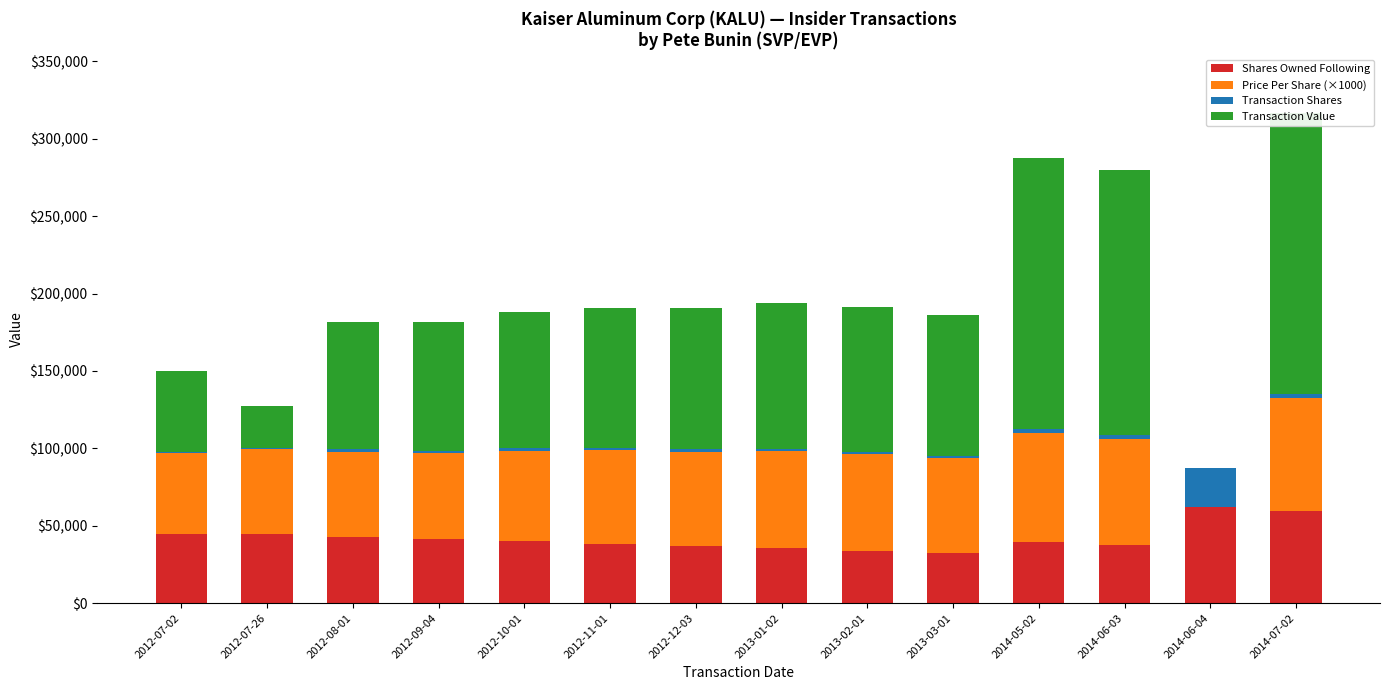

Reading left to right, what are all the values shown in this chart?

Shares Owned Following: 2012-07-02=45012.0	2012-07-26=44512.0	2012-08-01=43012.0	2012-09-04=41512.0	2012-10-01=40012.0	2012-11-01=38512.0	2012-12-03=37012.0	2013-01-02=35512.0	2013-02-01=34012.0	2013-03-01=32578.0	2014-05-02=39844.0	2014-06-03=37344.0	2014-06-04=62344.0	2014-07-02=59844.0
Price Per Share (×1000): 2012-07-02=51930.0	2012-07-26=55000.0	2012-08-01=54833.3	2012-09-04=55430.0	2012-10-01=58550.0	2012-11-01=60320.0	2012-12-03=60870.0	2013-01-02=62750.0	2013-02-01=62220.0	2013-03-01=60950.0	2014-05-02=70170.0	2014-06-03=68624.0	2014-06-04=0.0	2014-07-02=72660.0
Transaction Shares: 2012-07-02=1000.0	2012-07-26=500.0	2012-08-01=1500.0	2012-09-04=1500.0	2012-10-01=1500.0	2012-11-01=1500.0	2012-12-03=1500.0	2013-01-02=1500.0	2013-02-01=1500.0	2013-03-01=1500.0	2014-05-02=2500.0	2014-06-03=2500.0	2014-06-04=25000.0	2014-07-02=2500.0
Transaction Value: 2012-07-02=51930.0	2012-07-26=27500.0	2012-08-01=82250.0	2012-09-04=83145.0	2012-10-01=87825.0	2012-11-01=90480.0	2012-12-03=91305.0	2013-01-02=94125.0	2013-02-01=93330.0	2013-03-01=91425.0	2014-05-02=175425.0	2014-06-03=171560.0	2014-06-04=0.0	2014-07-02=181650.0